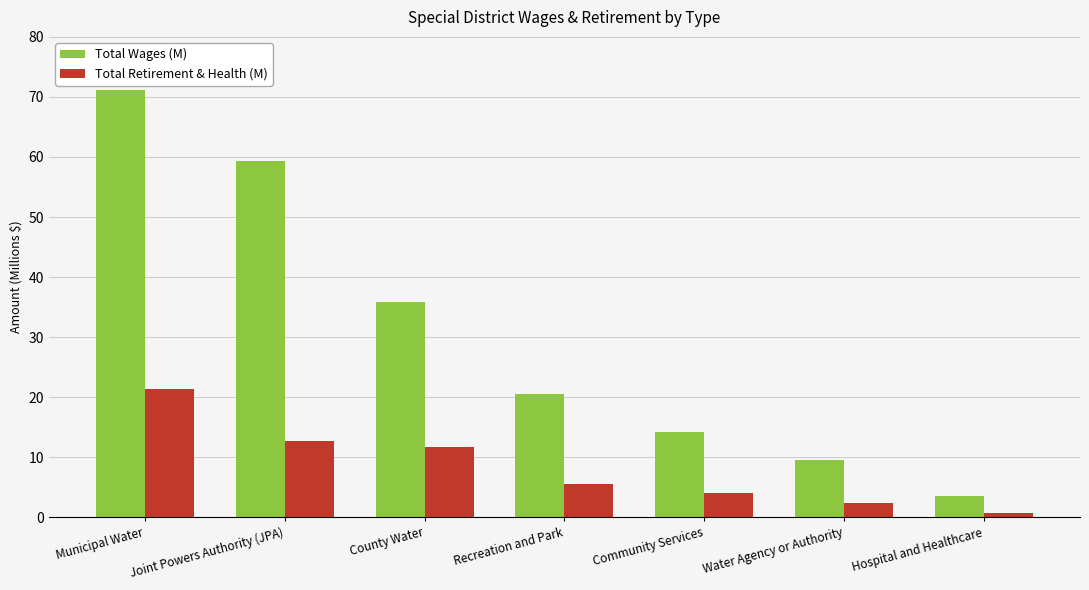

At which label does Total Retirement & Health (M) reach its minimum?

Hospital and Healthcare